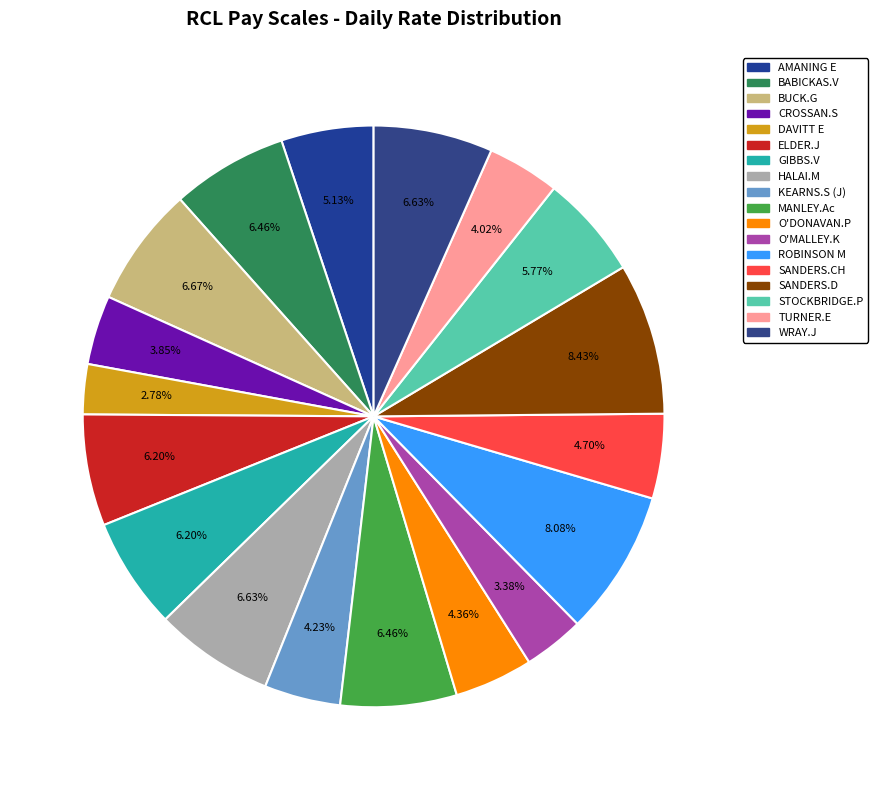

To the nearest percent, what is the difference between the largest and smallest slice percentages?

6%